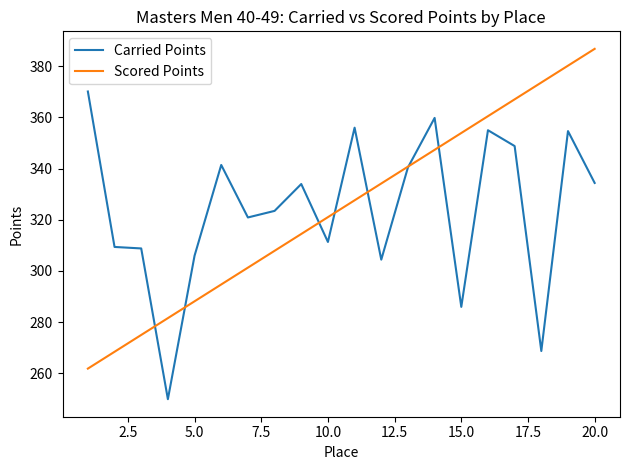

List the series in order of their peak value, highest first.

Scored Points, Carried Points